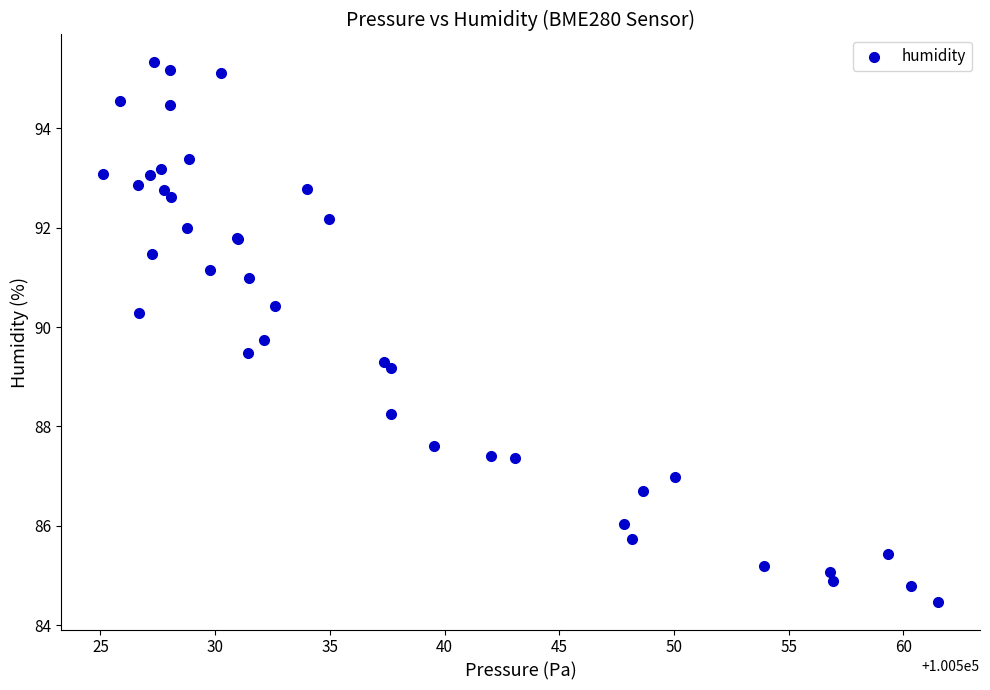

What Y value in the scatter plot is closest to 89?

89.2